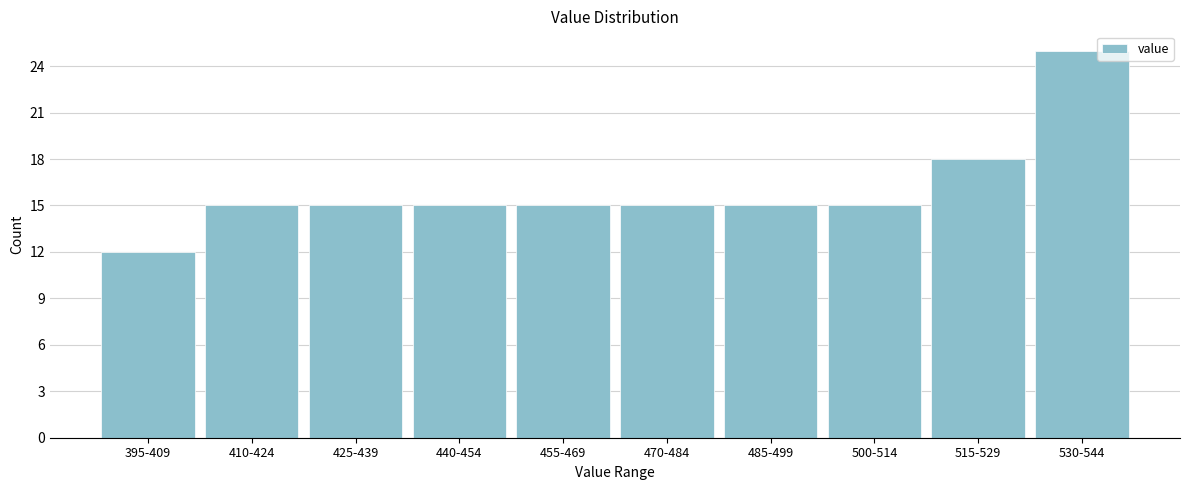

Reading right to left, what are all the values shown in this chart?

25	18	15	15	15	15	15	15	15	12